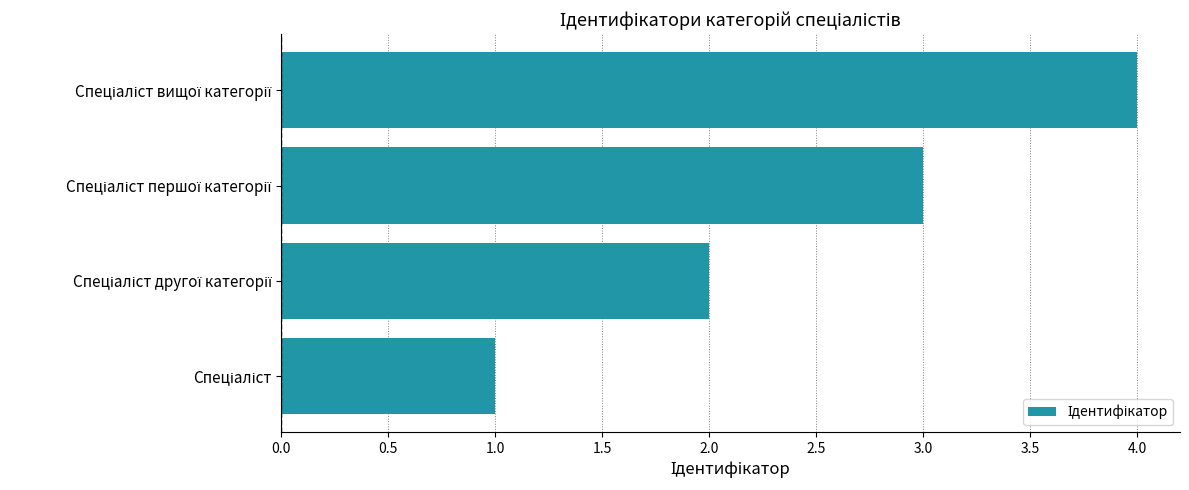

What is the maximum value shown in the chart?

4